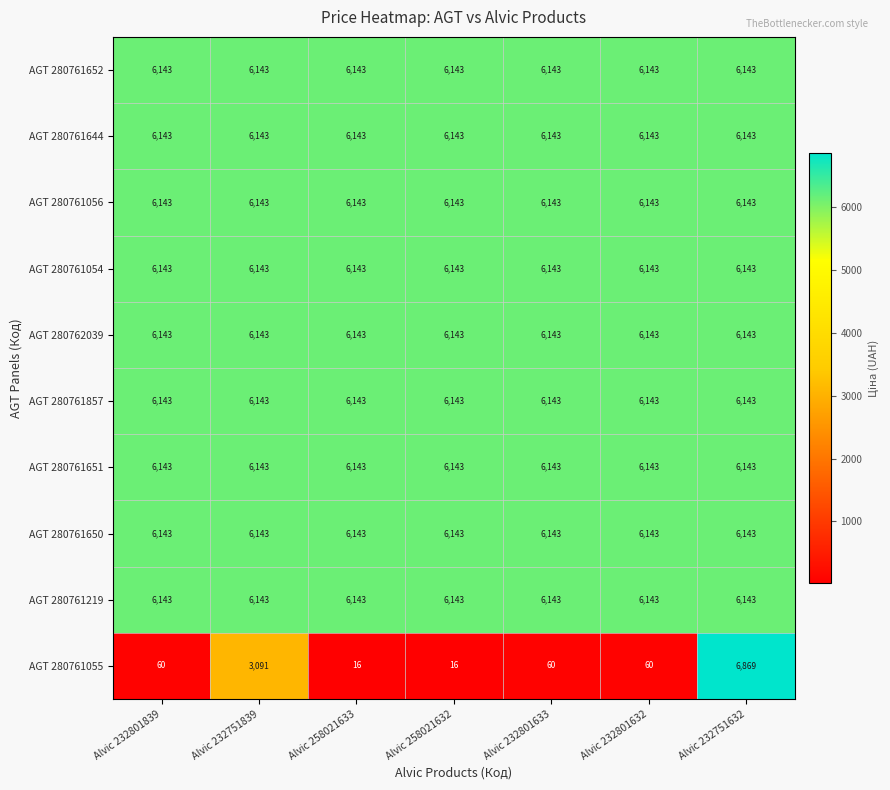

Which series has the largest range (max minus min)?

AGT 280761055